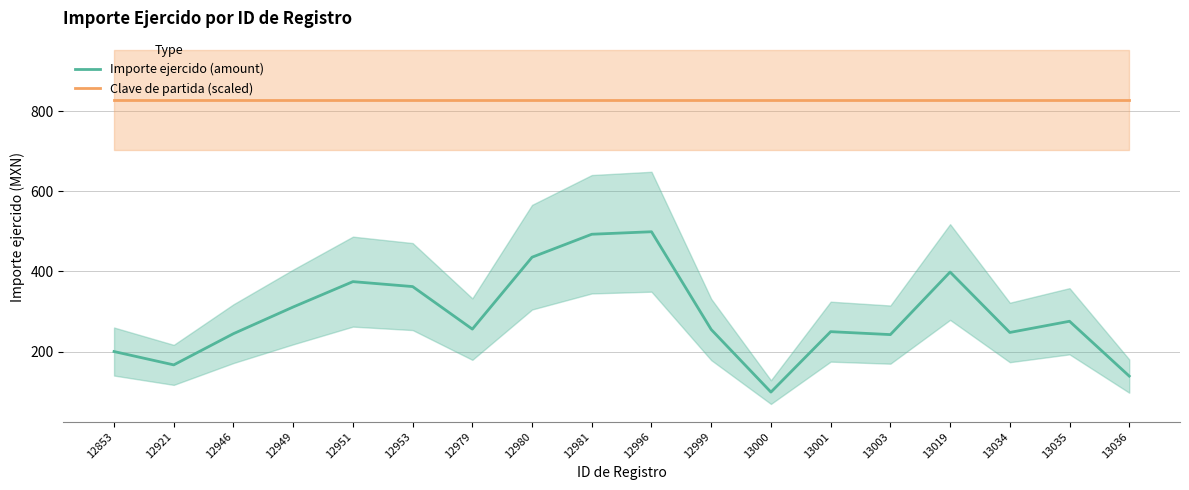

At 13001, list the series in order from smallest to largest.

Importe ejercido (amount), Clave de partida (scaled)